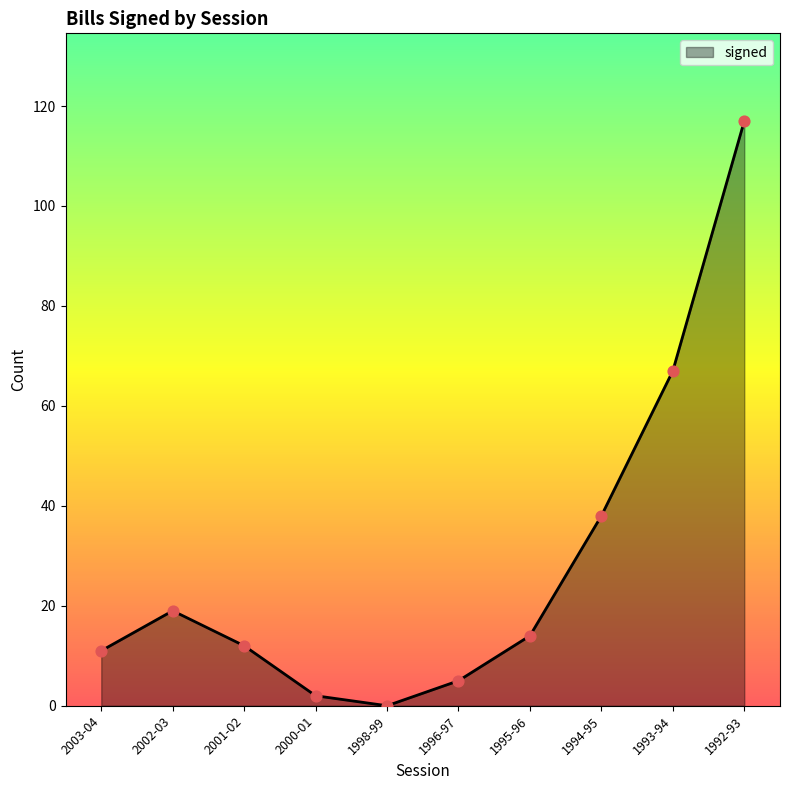

What is the ratio of the value at 2001-02 to the value at 1994-95?

0.3